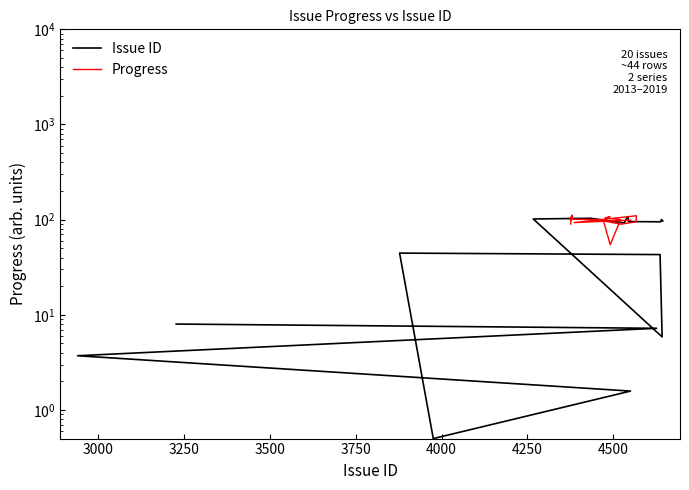

What is the change in value from 4433 to 4637?

-8.4